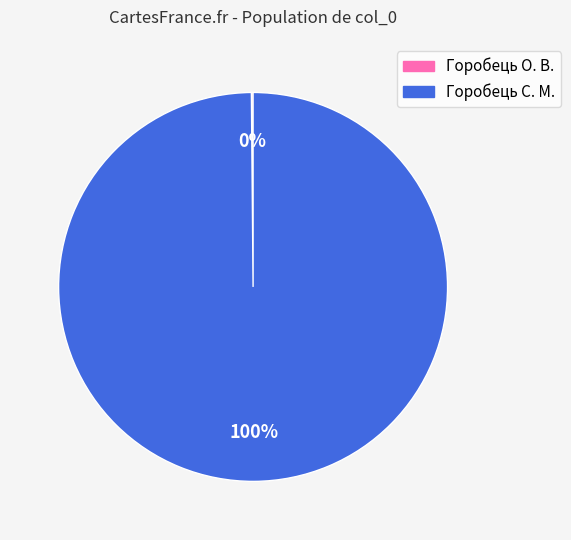

To the nearest percent, what percentage of the pie is Горобець С. М.?

100%